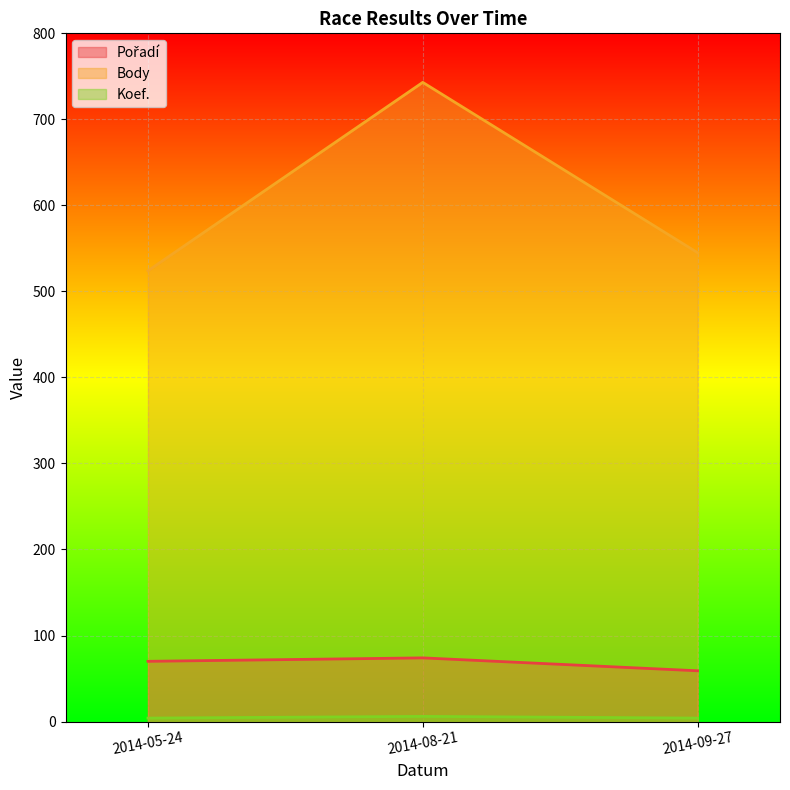

What is the value of the Koef. point at the 3rd from the left?

4